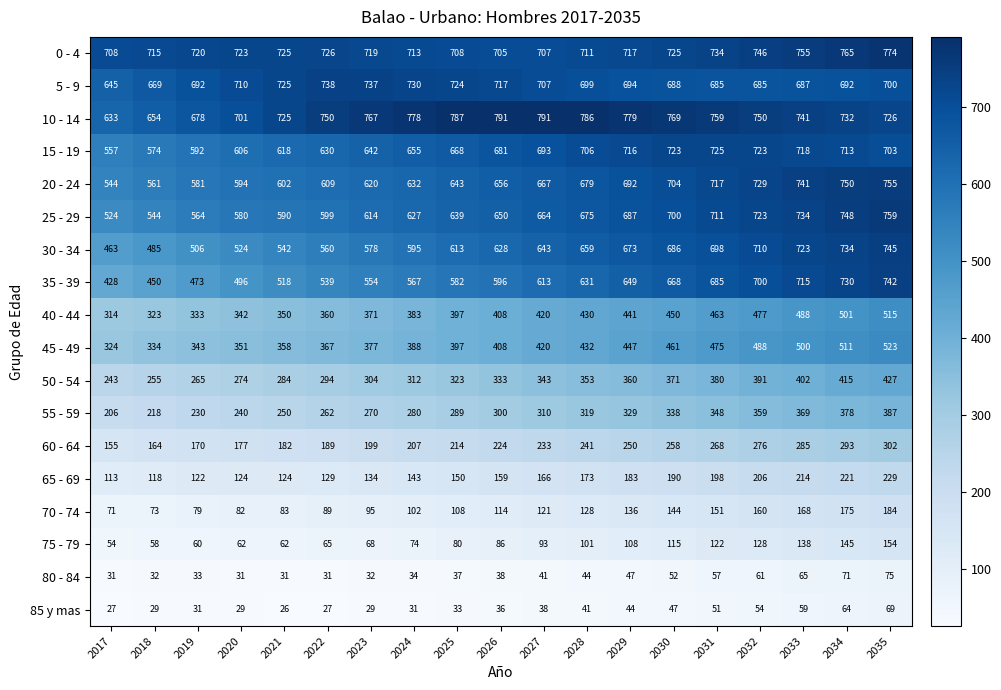

True or false: 15 - 19 has a value of 831 at 2020.

False